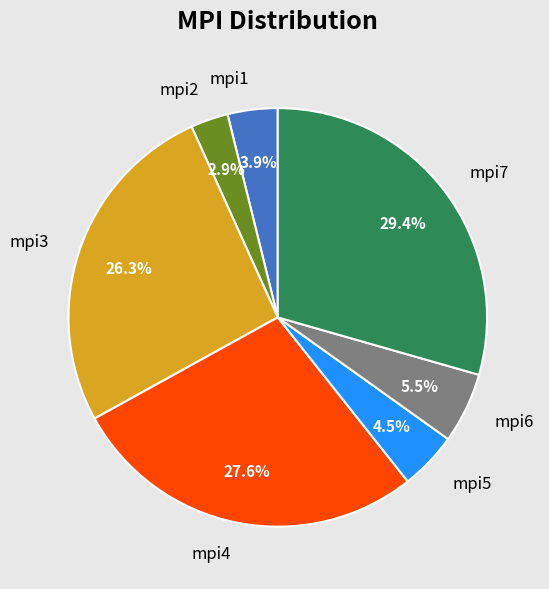

Is mpi1 the majority of the pie?

No